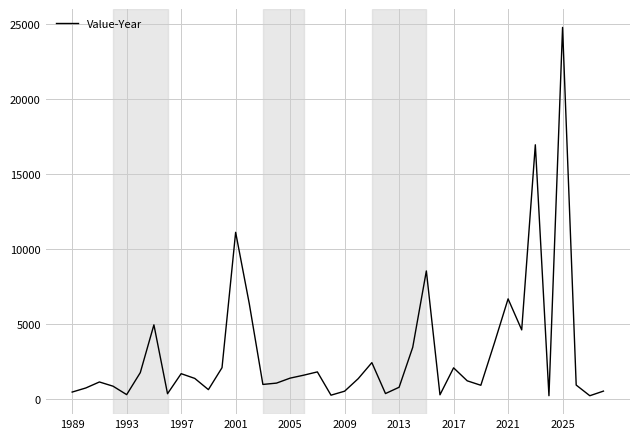

What is the difference between the maximum and minimum values?

24535